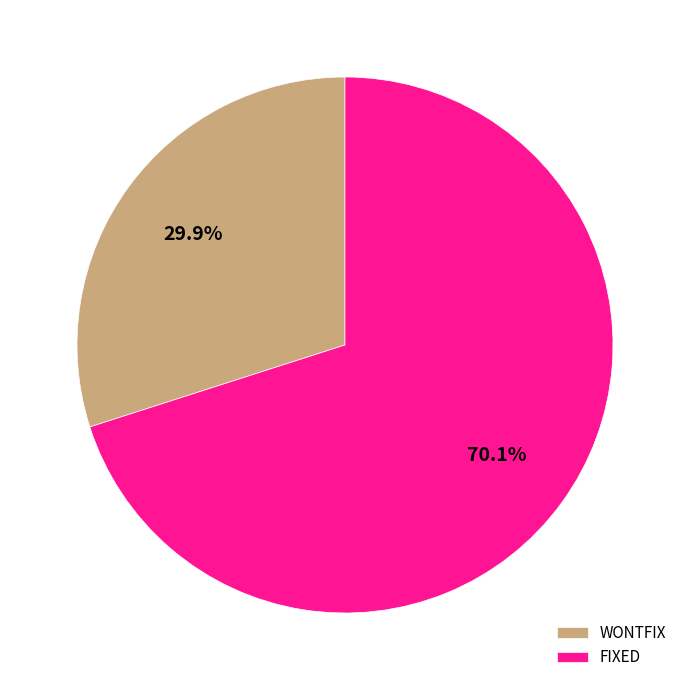

How many segments does this pie chart have?

2